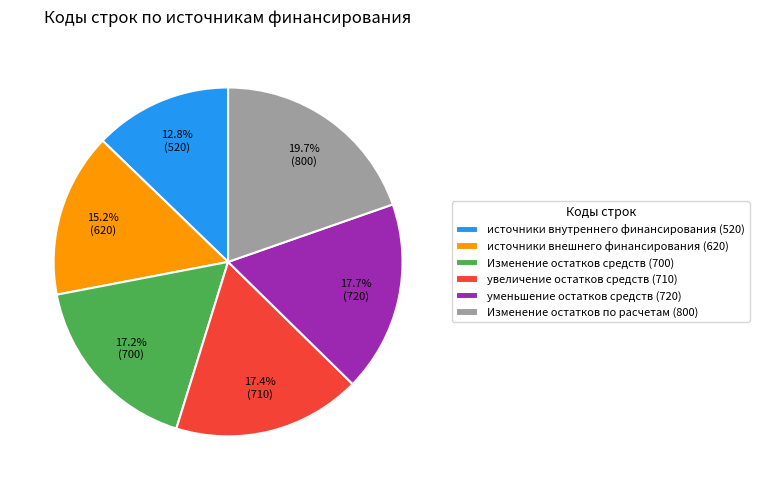

Which category has the smallest portion of the pie?

источники внутреннего финансирования (520)